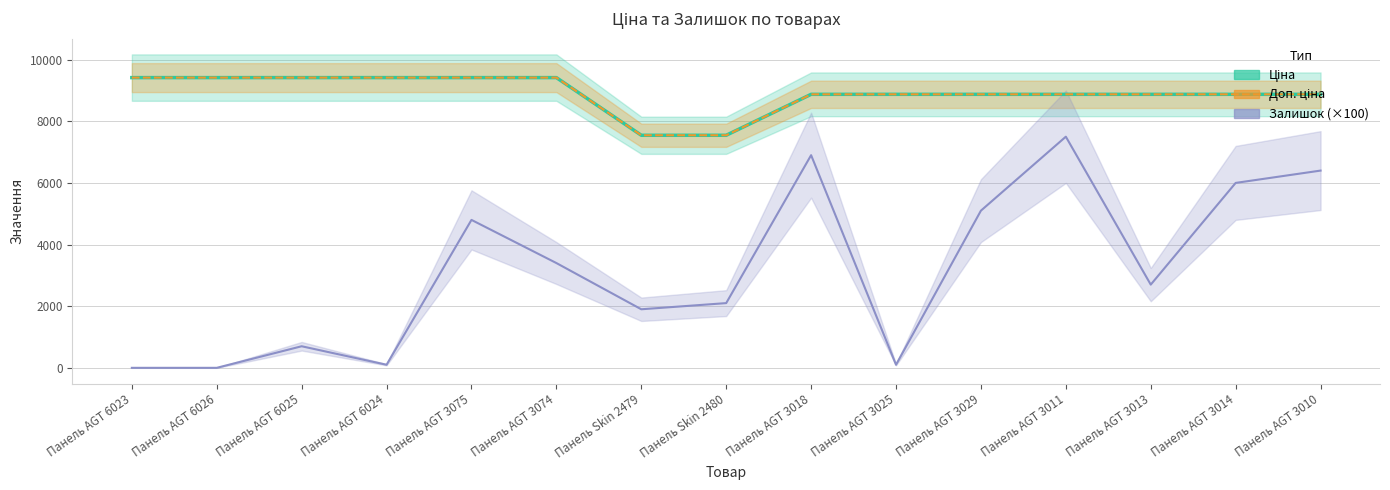

Rank the series at Панель AGT 3075 from lowest to highest value.

Залишок (×100), Ціна, Доп. ціна